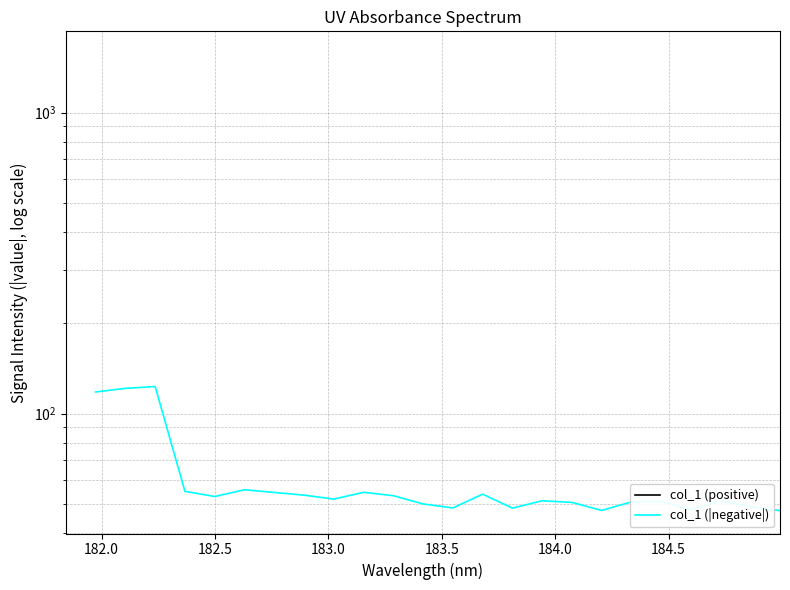

Reading left to right, what are all the values shown in this chart?

118.1	121.3	123.1	55.2	53.1	55.9	54.7	53.6	52.0	54.8	53.4	50.1	48.6	54.0	48.6	51.4	50.7	47.7	50.9	51.1	48.0	51.3	49.1	47.6